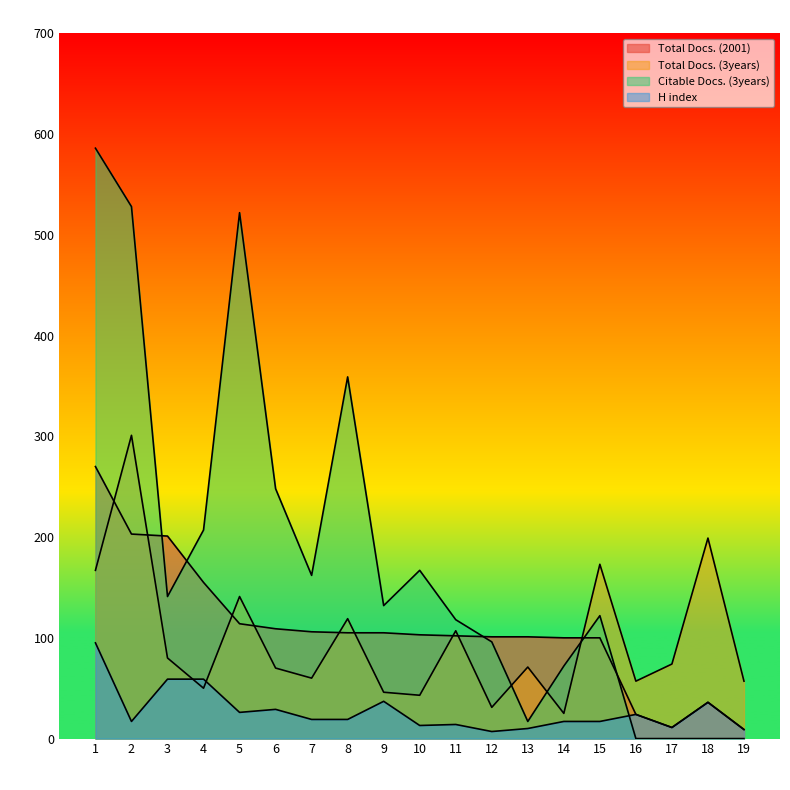

What is the average value of the Total Docs. (3years) series?

98